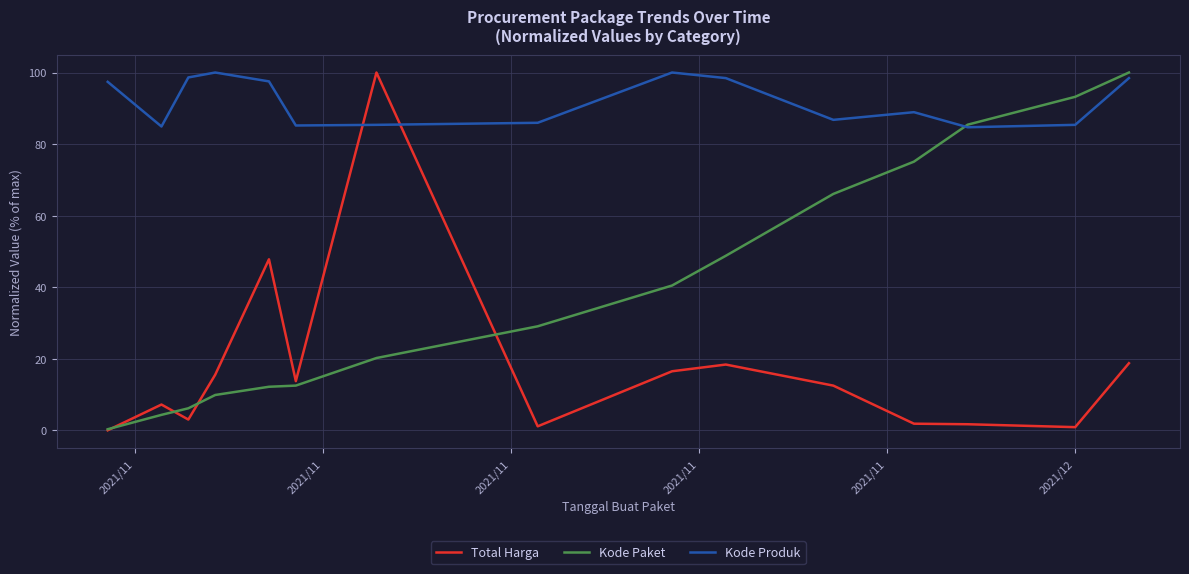

What is the maximum value for Total Harga?

100.0